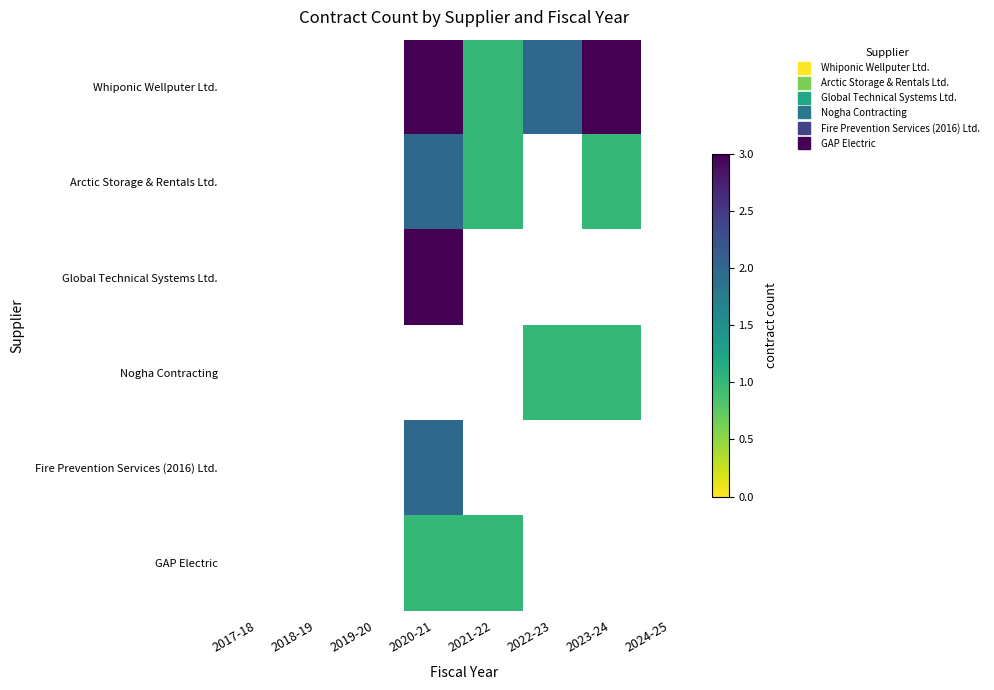

Between 2017-18 and 2023-24, which series saw the biggest shift?

Whiponic Wellputer Ltd.